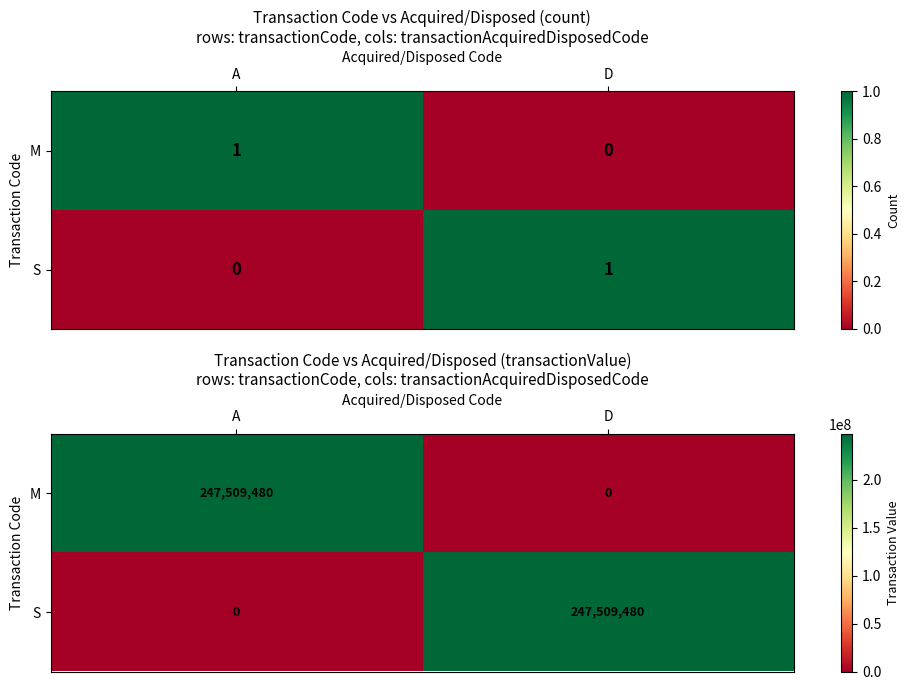

At which label does S reach its minimum?

A